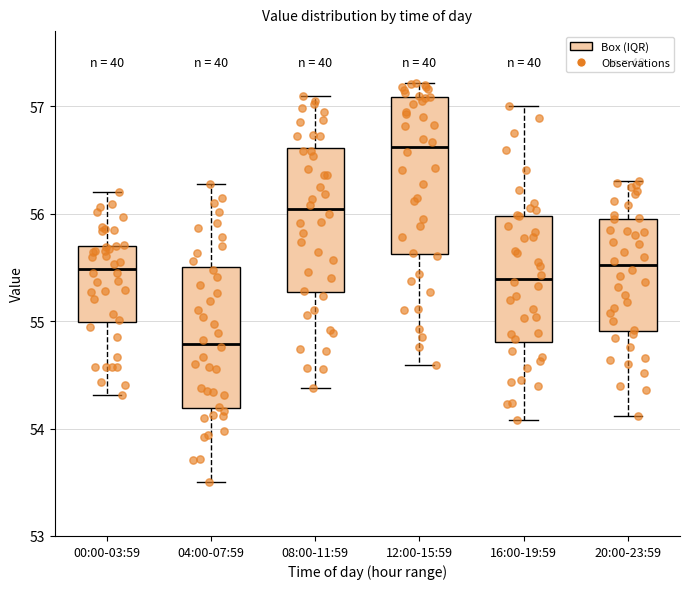

Comparing the boxes themselves (not the whiskers), which one is the tallest?

12:00-15:59